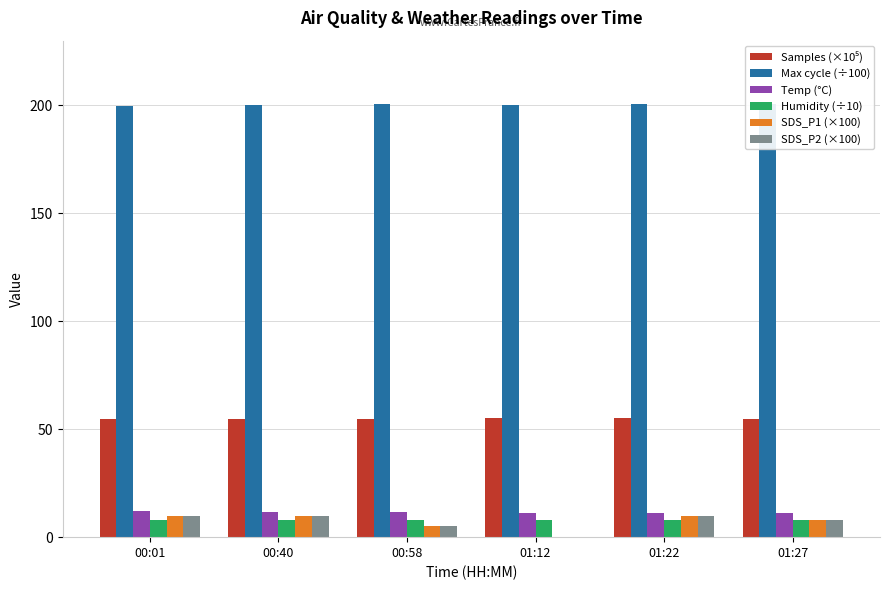

What is the sum of all Humidity (÷10) values?

47.1